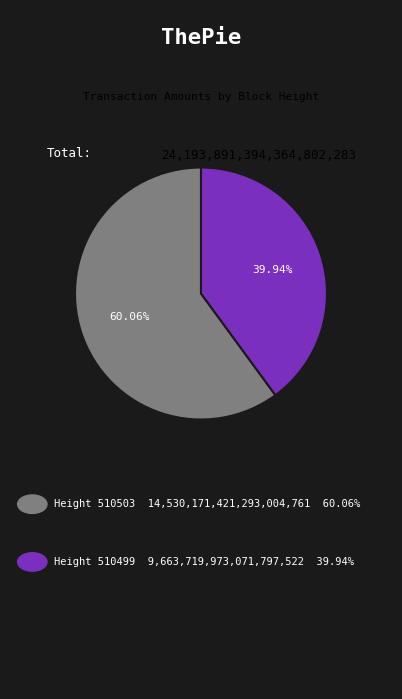

Is there a majority slice in this chart?

Yes